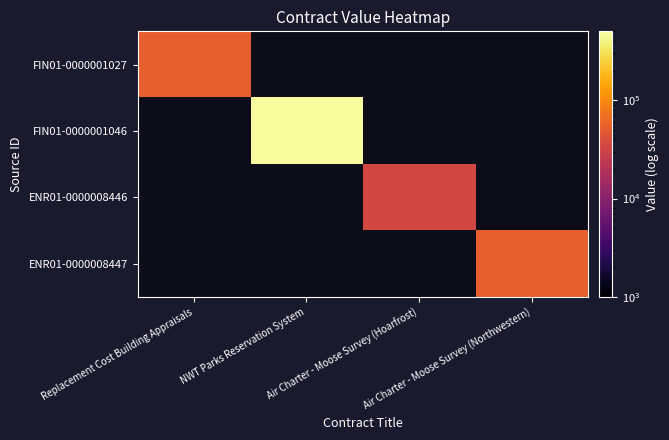

The FIN01-0000001046 series shows 164275.5 at NWT Parks Reservation System. True or false?

False